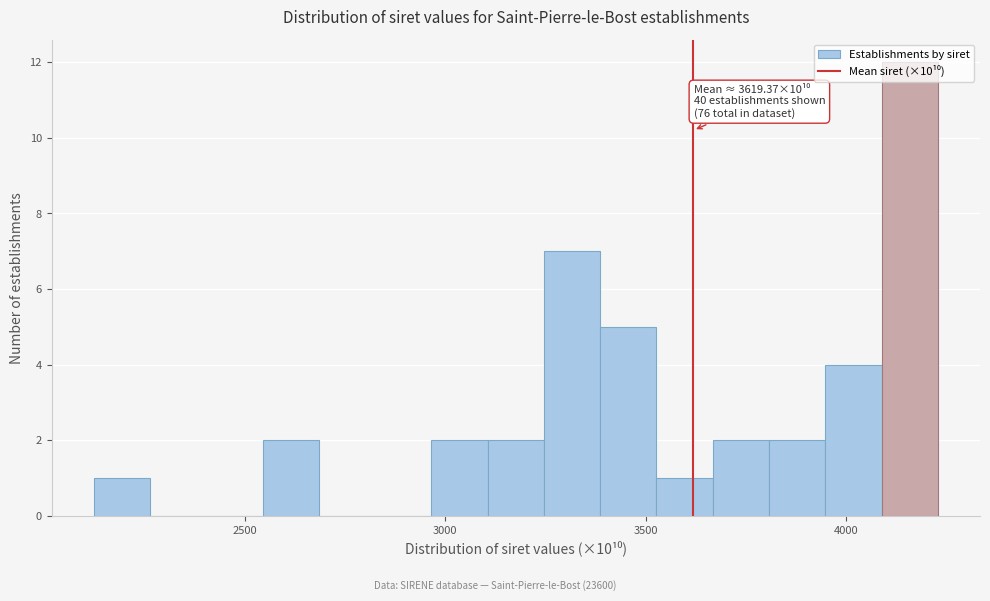

Read against the x-axis, roughly where is the centre of the tallest bar?

4150